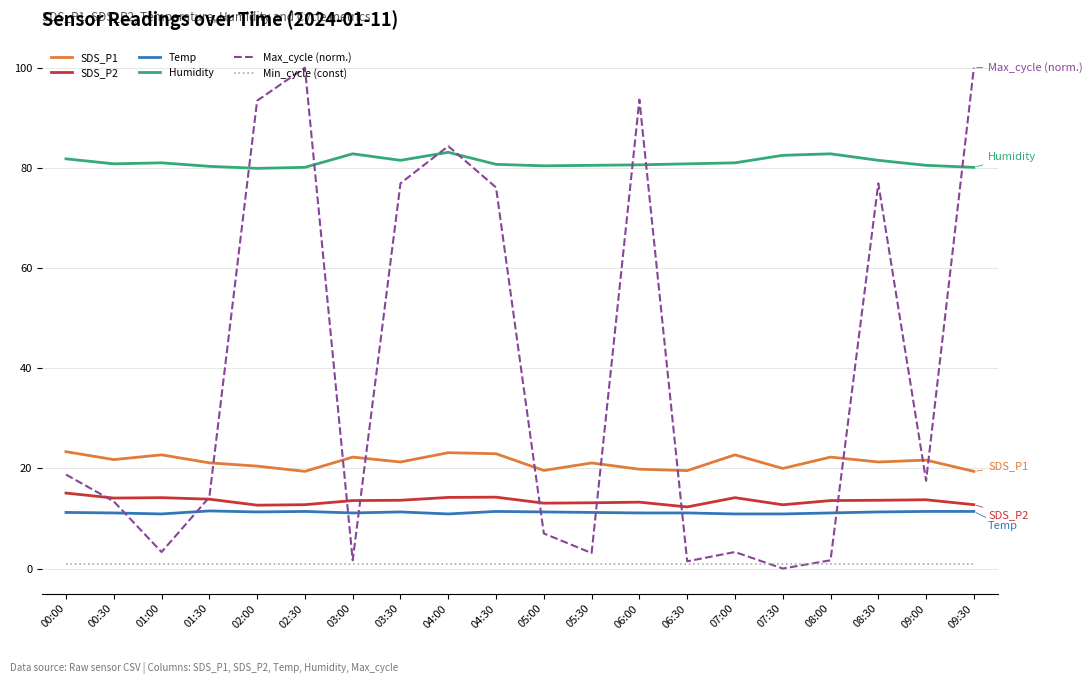

Which series has the largest range (max minus min)?

Max_cycle (norm.)